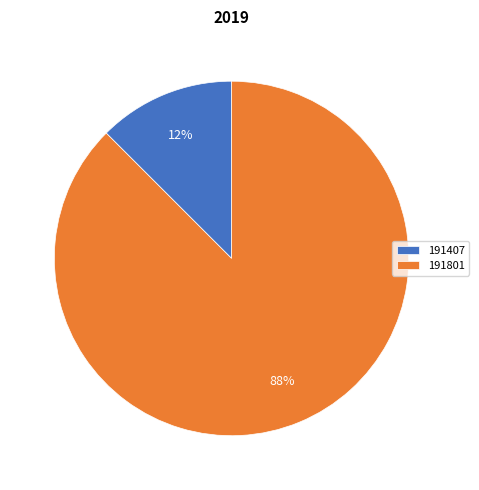

Combined, do 191407 and 191801 account for over 50%?

Yes